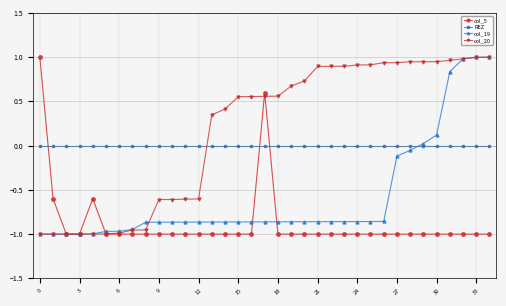

True or false: col_20 and REZ cross at least once.

True